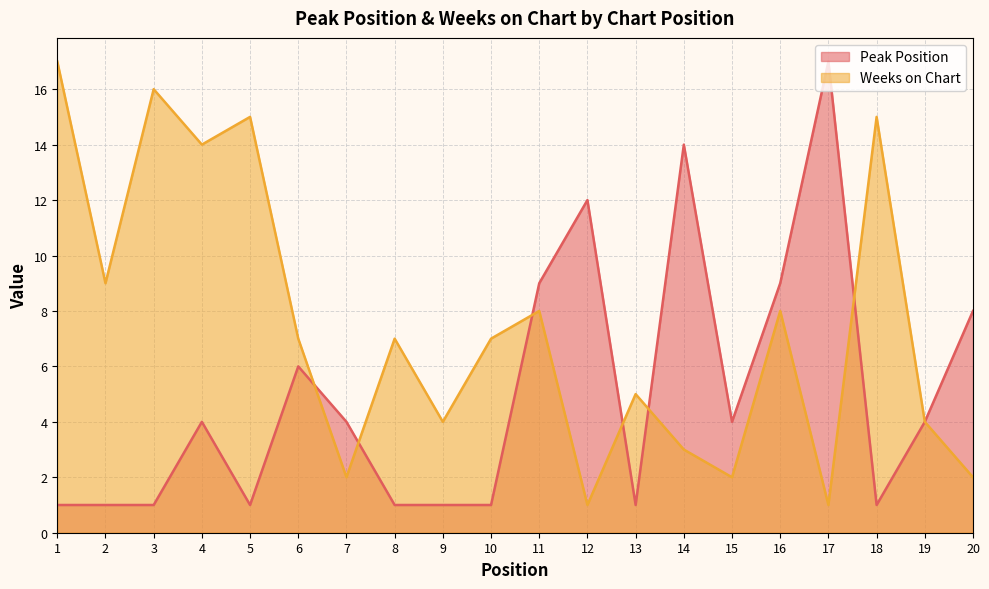

Reading right to left, what are all the values shown in this chart?

Peak Position: 20=8	19=4	18=1	17=17	16=9	15=4	14=14	13=1	12=12	11=9	10=1	9=1	8=1	7=4	6=6	5=1	4=4	3=1	2=1	1=1
Weeks on Chart: 20=2	19=4	18=15	17=1	16=8	15=2	14=3	13=5	12=1	11=8	10=7	9=4	8=7	7=2	6=7	5=15	4=14	3=16	2=9	1=17